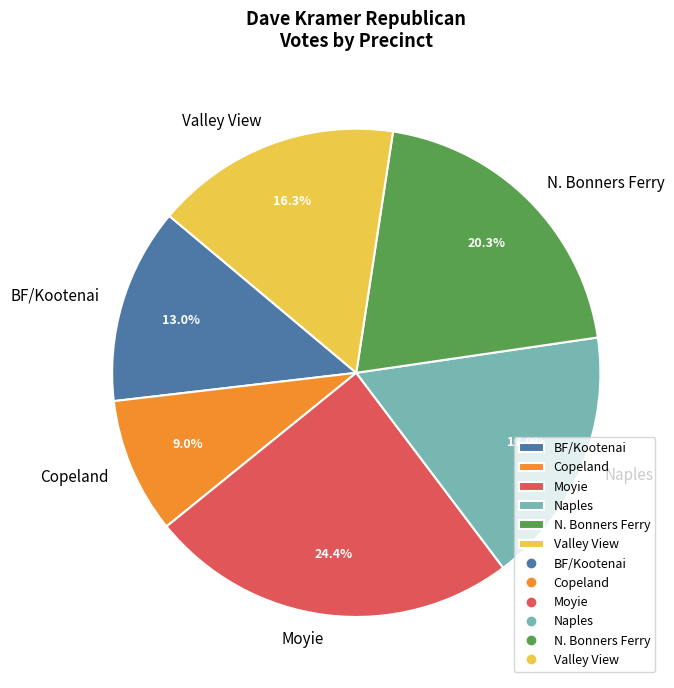

How many slices are in this pie chart?

6